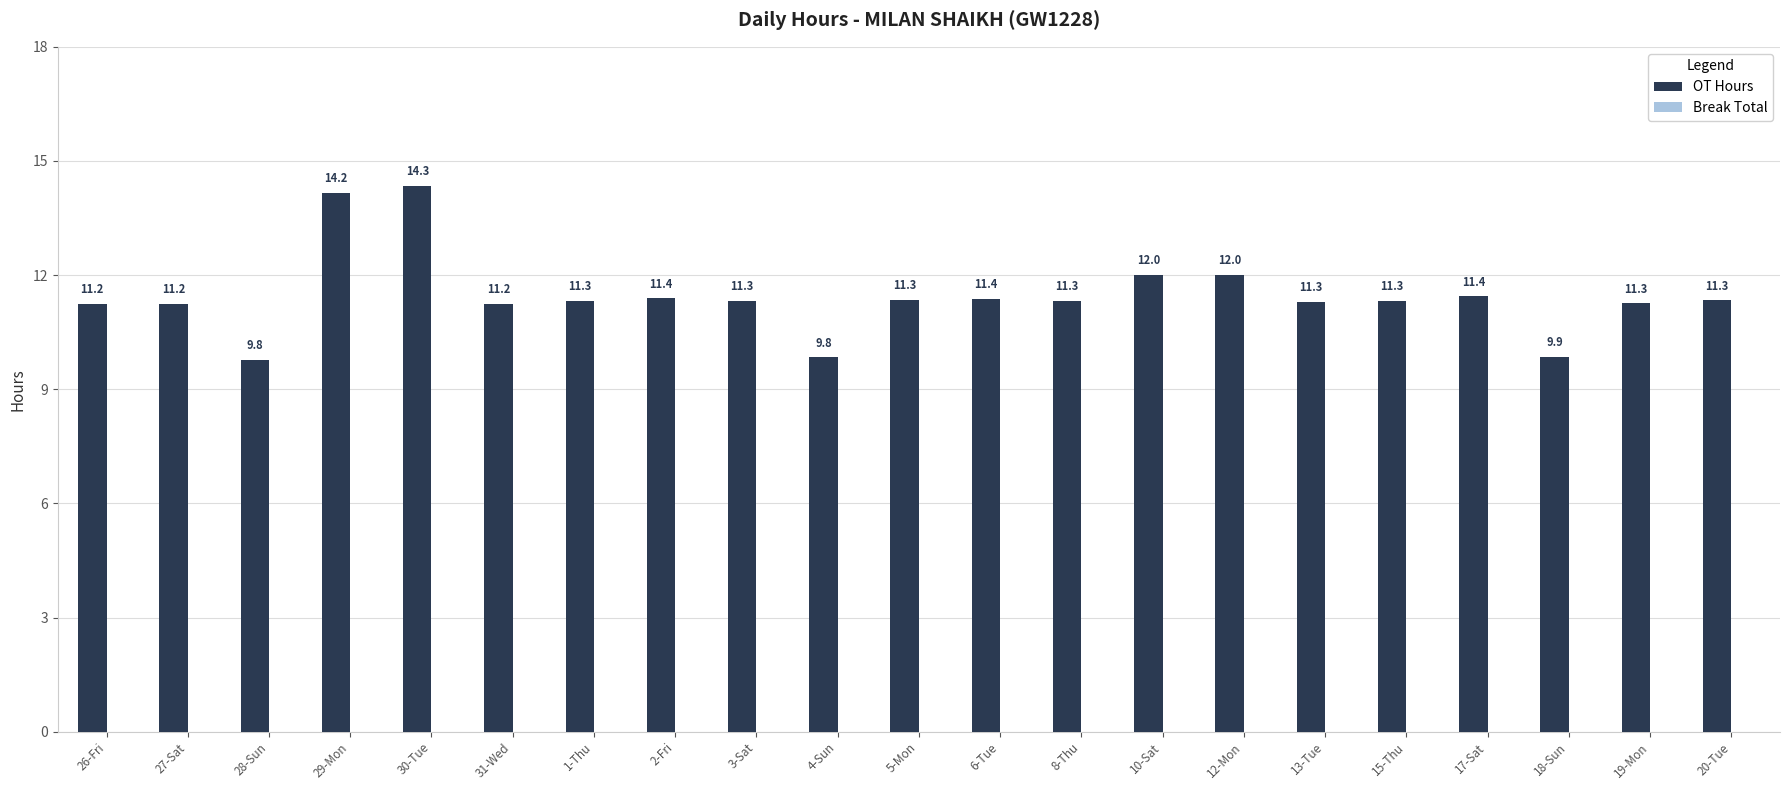

What is the change in value from 3-Sat to 12-Mon?

+0.7